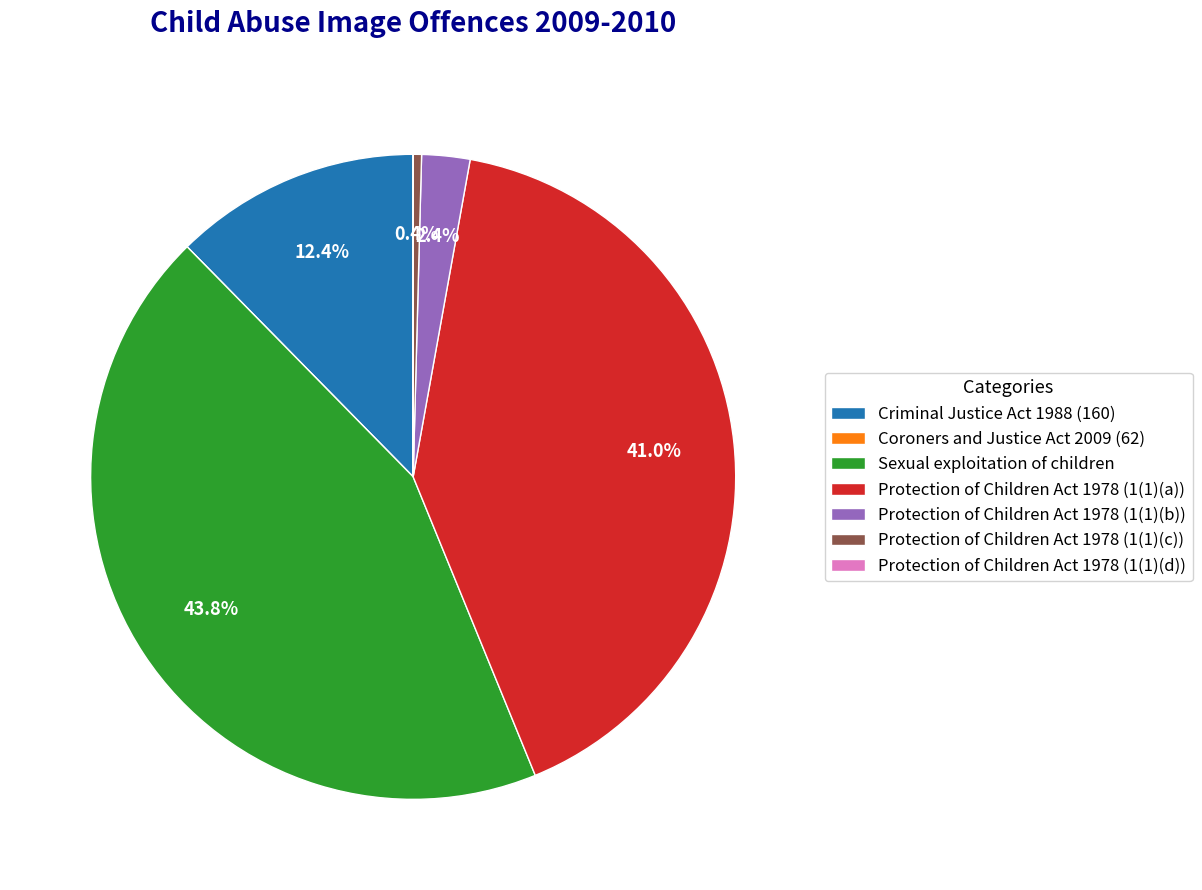

What portion of the pie excludes Sexual exploitation of children?

56.2%